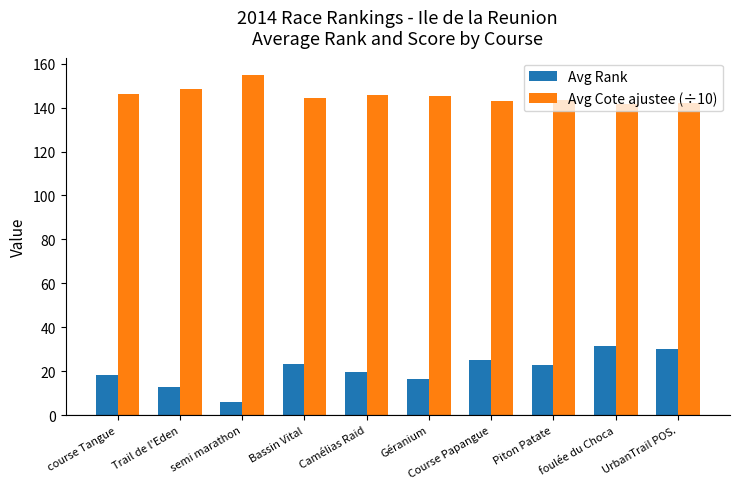

What is the difference between the maximum and minimum values in the Avg Rank series?

25.5